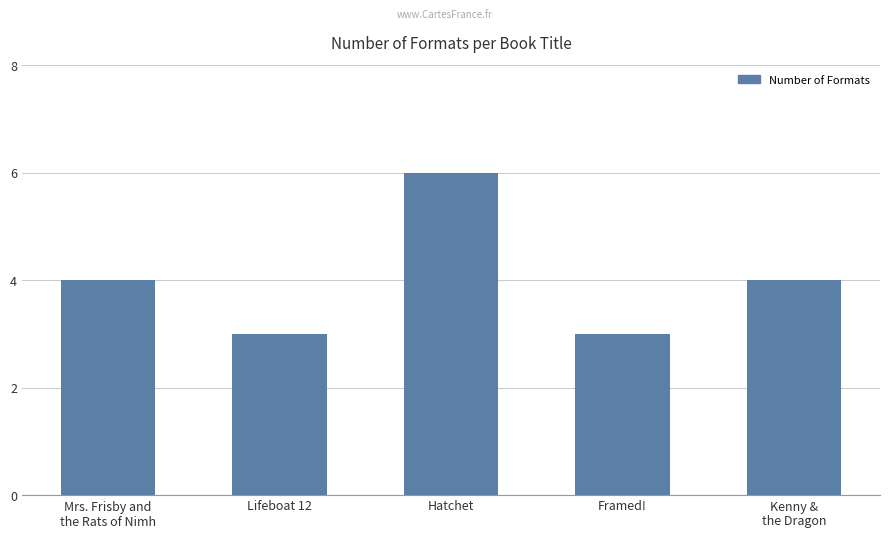

What is the change in value from Mrs. Frisby and
the Rats of Nimh to Framed!?

-1